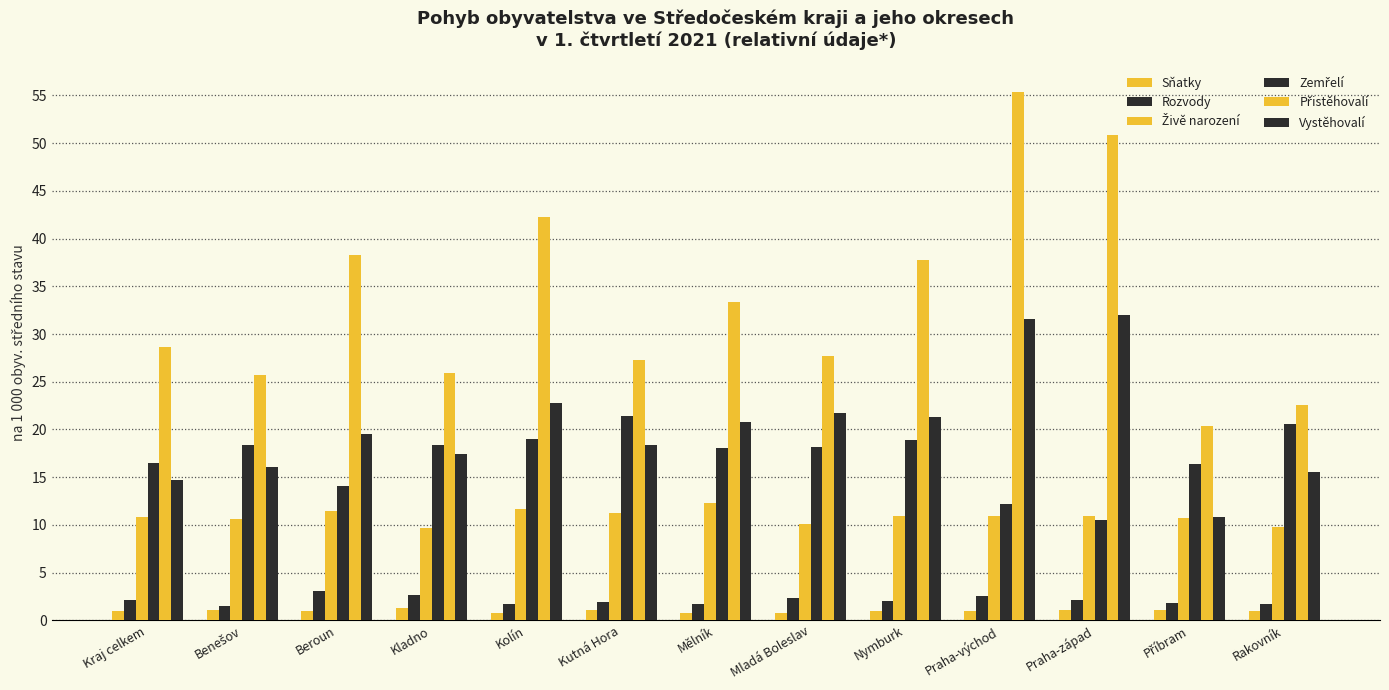

What is the value of the Sňatky bar at the 1st from the left?

1.0